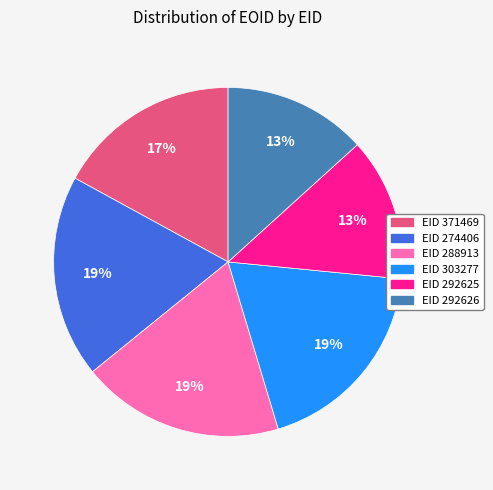

To the nearest percent, what is the difference between the largest and smallest slice percentages?

6%